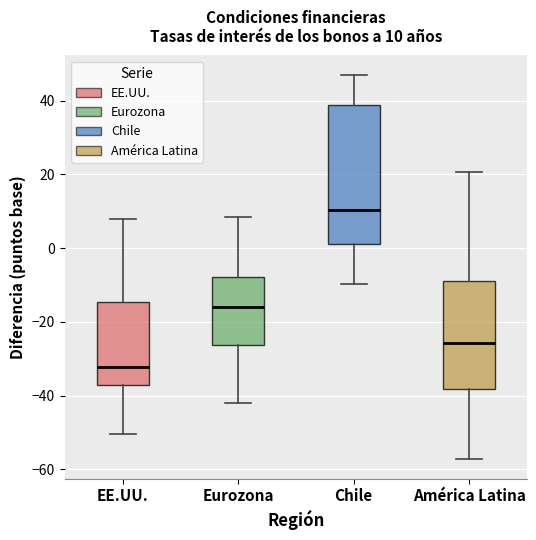

Which box's median line is the highest?

Chile